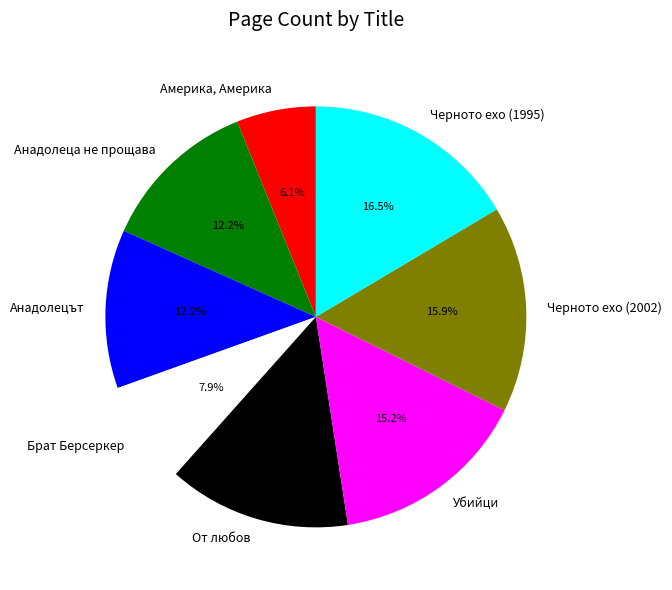

How much of the chart is everything except Брат Берсеркер?

92.1%